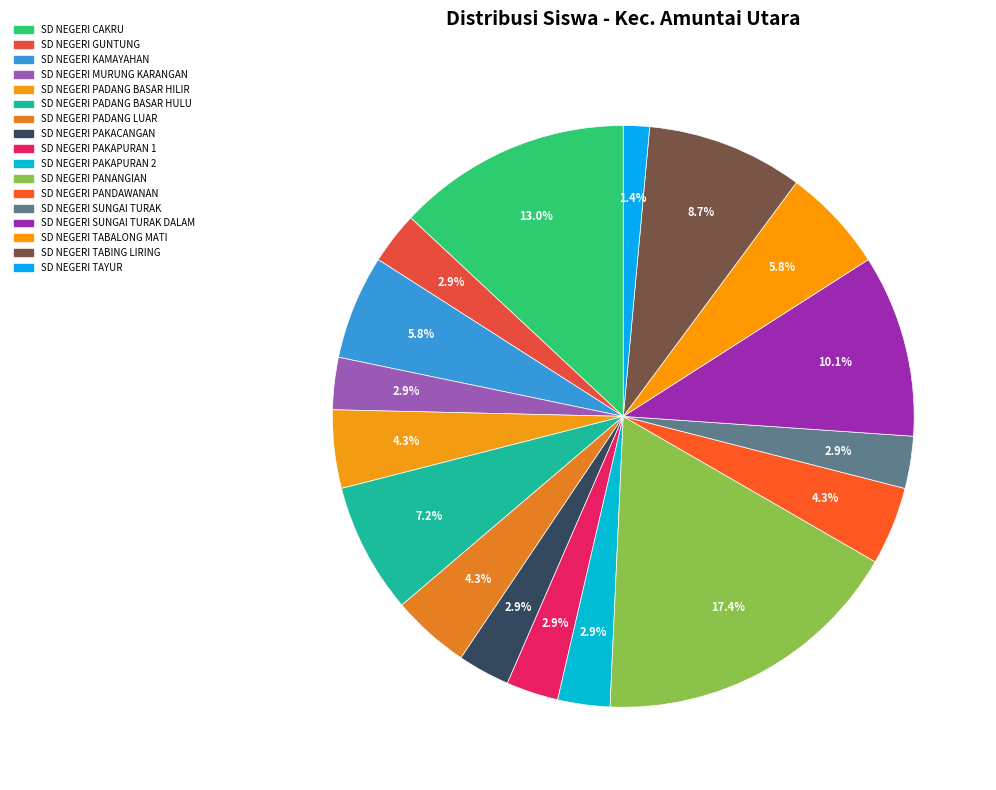

How many segments does this pie chart have?

17